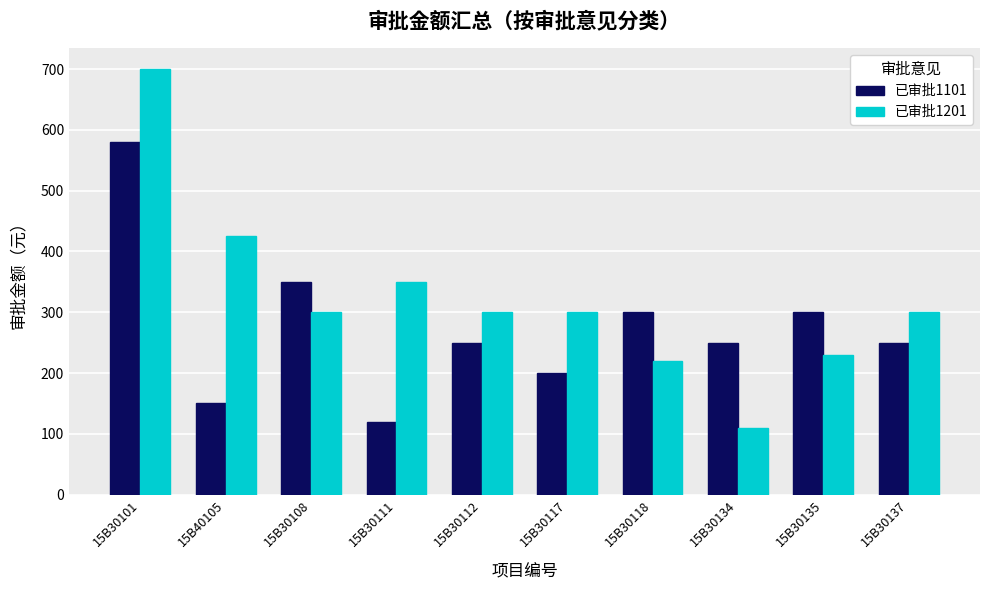

At which label does 已审批1201 reach its minimum?

15B30134